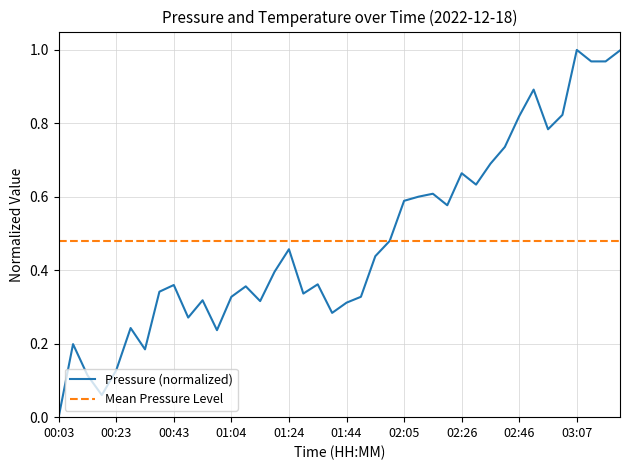

Rank the series by their maximum value, from highest to lowest.

Pressure (normalized), Mean Pressure Level